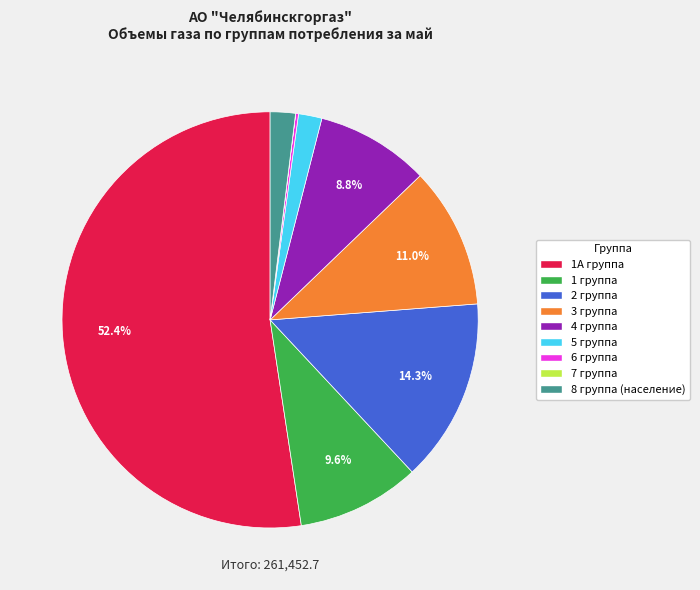

What is the largest slice in the pie chart?

1А группа